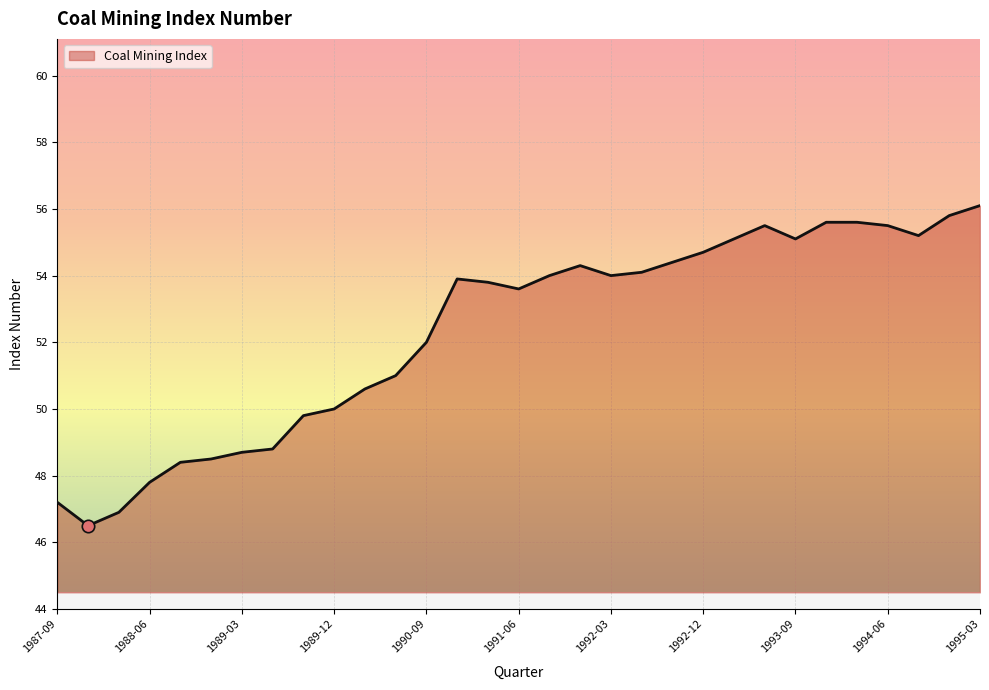

What is the difference between the maximum and minimum values?

9.6